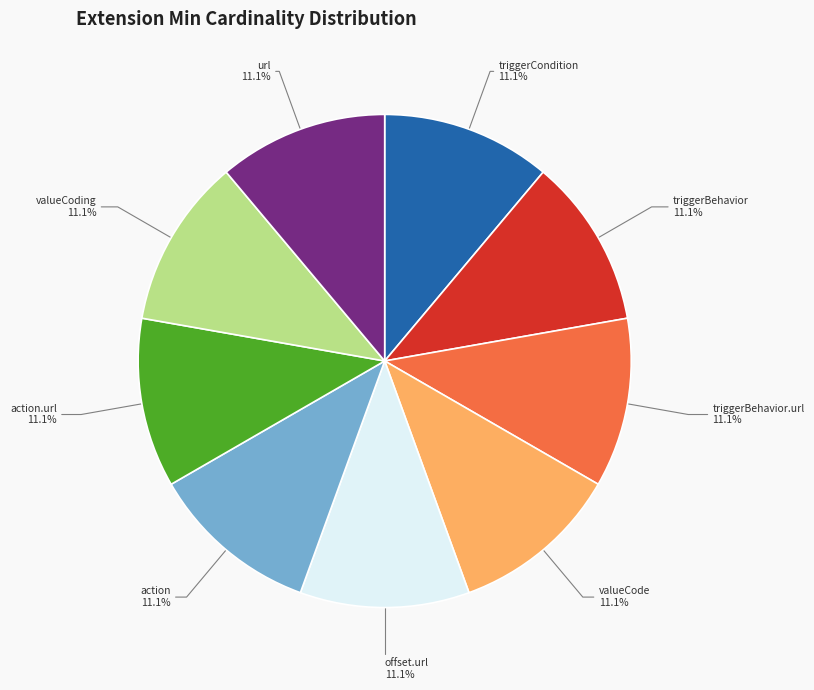

Does action.url account for over 50% of the chart?

No